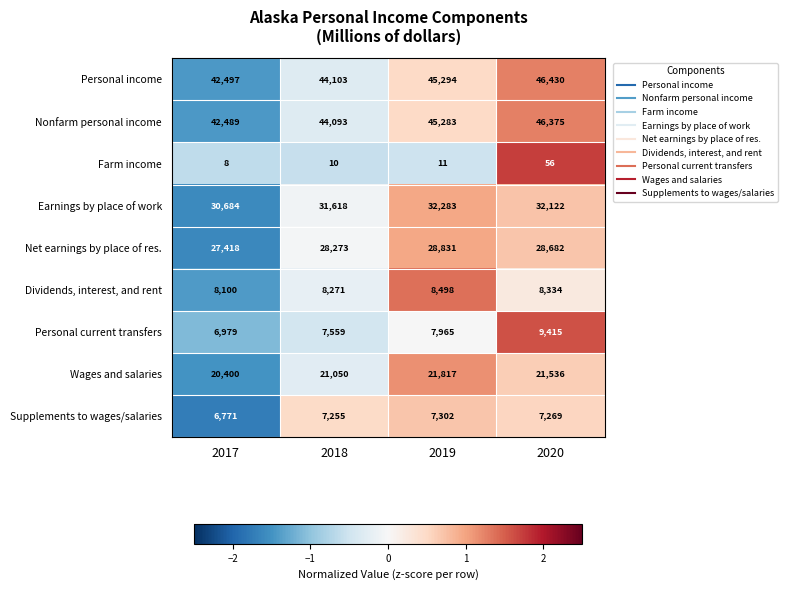

Which series changed the most between 2017 and 2019?

Personal income